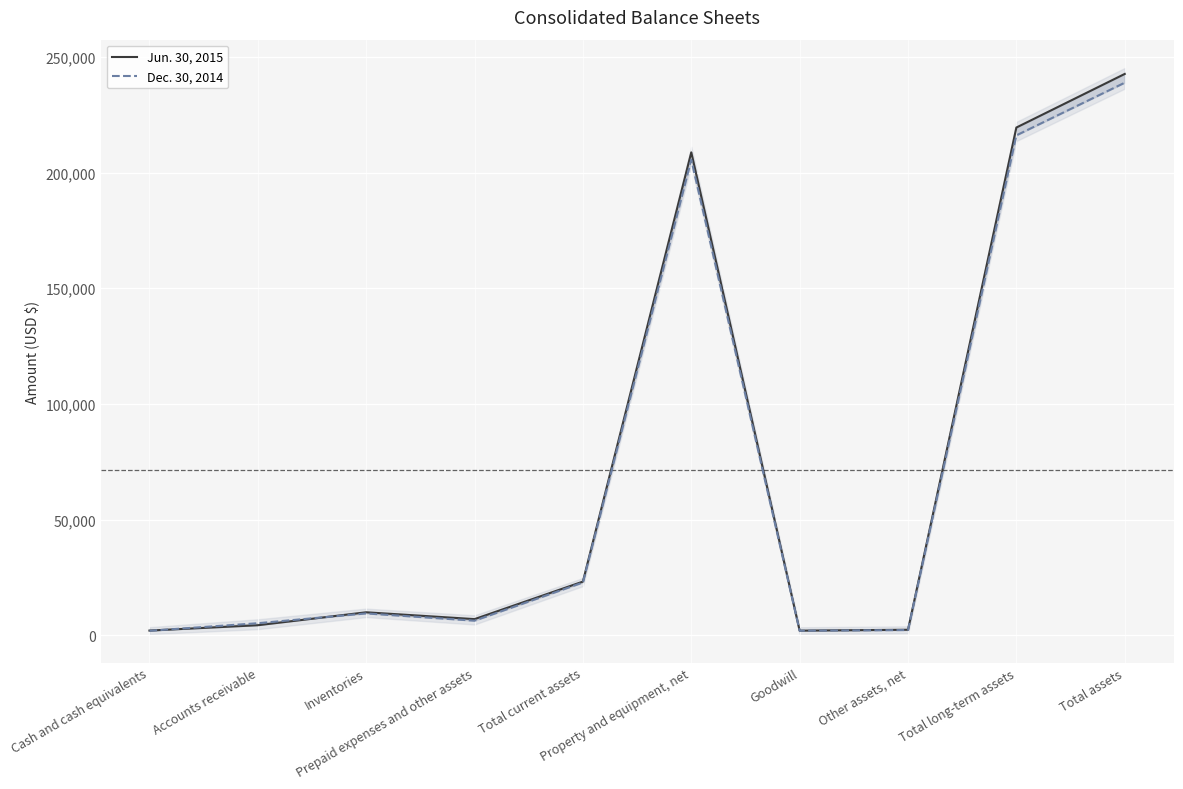

What are all the series names shown in the legend?

Jun. 30, 2015, Dec. 30, 2014